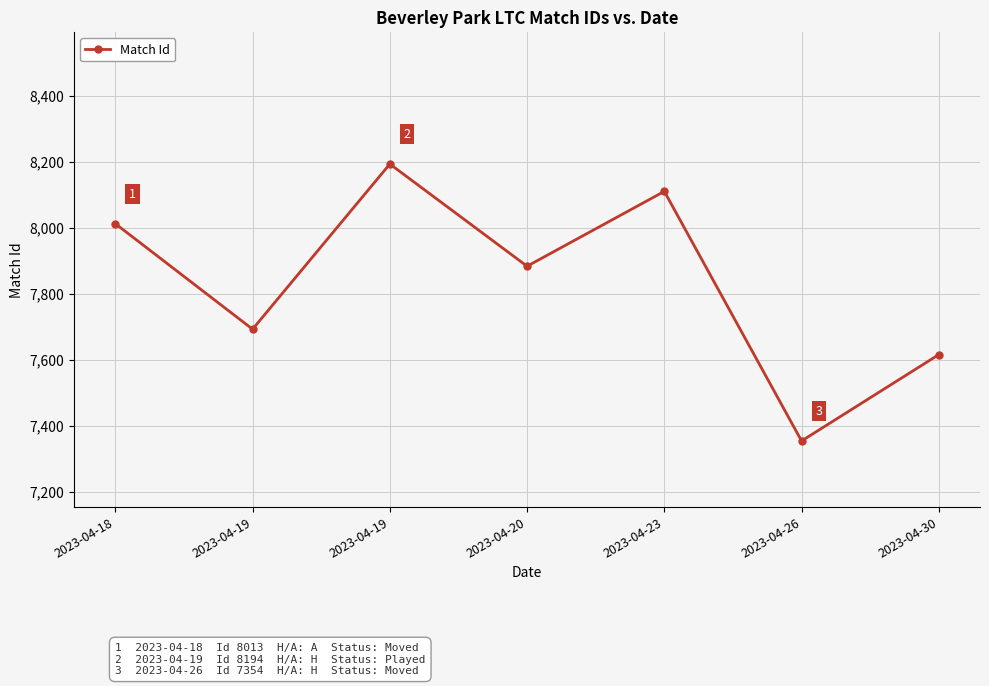

Rank the categories by value from lowest to highest.

2023-04-26, 2023-04-30, 2023-04-19, 2023-04-20, 2023-04-18, 2023-04-23, 2023-04-19